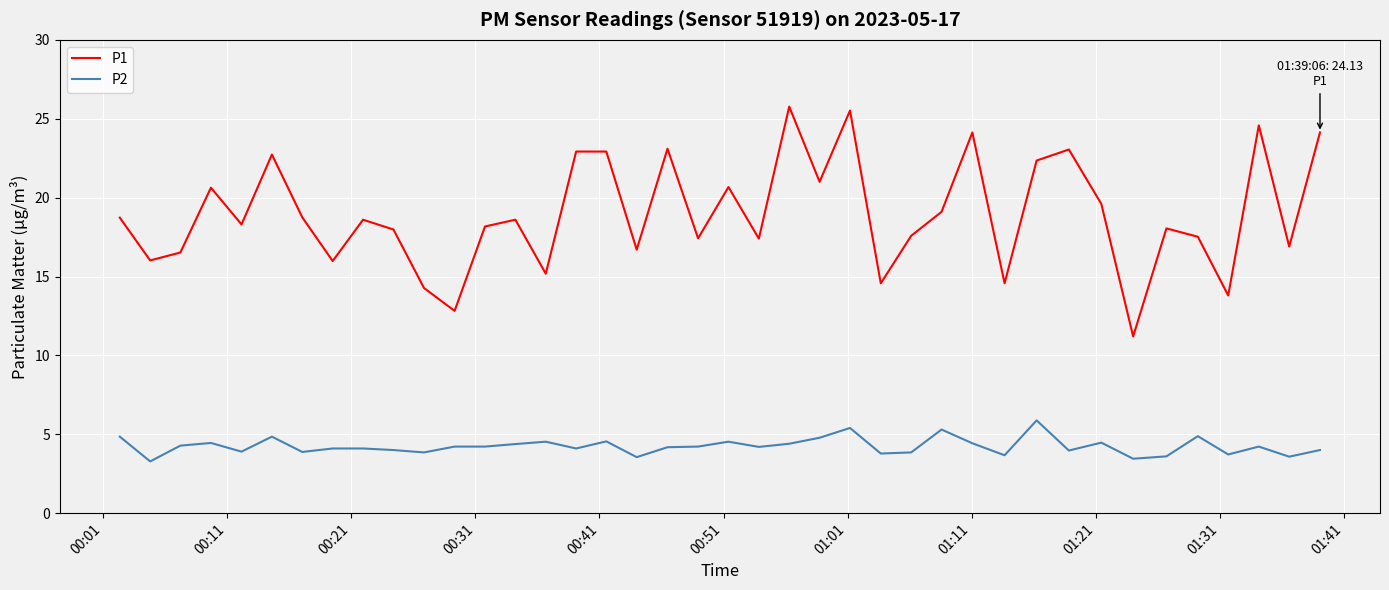

True or false: P2 and P1 cross at least once.

False